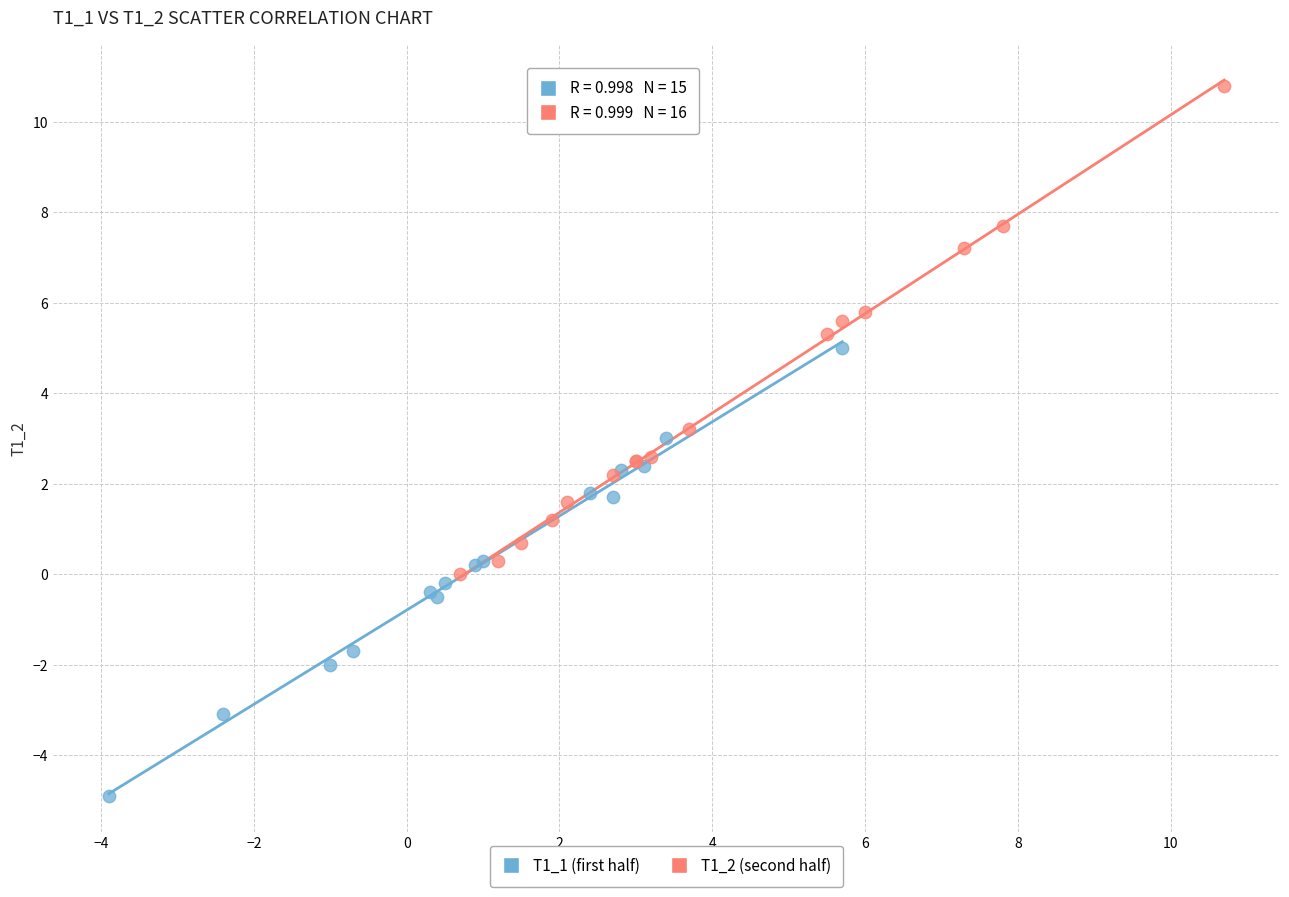

Which series contains the lowest Y value?

T1_1 (first half)